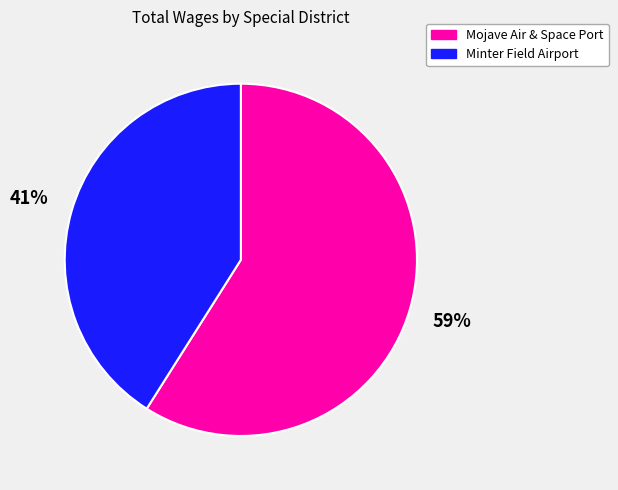

To the nearest percent, what is the average slice percentage?

50%